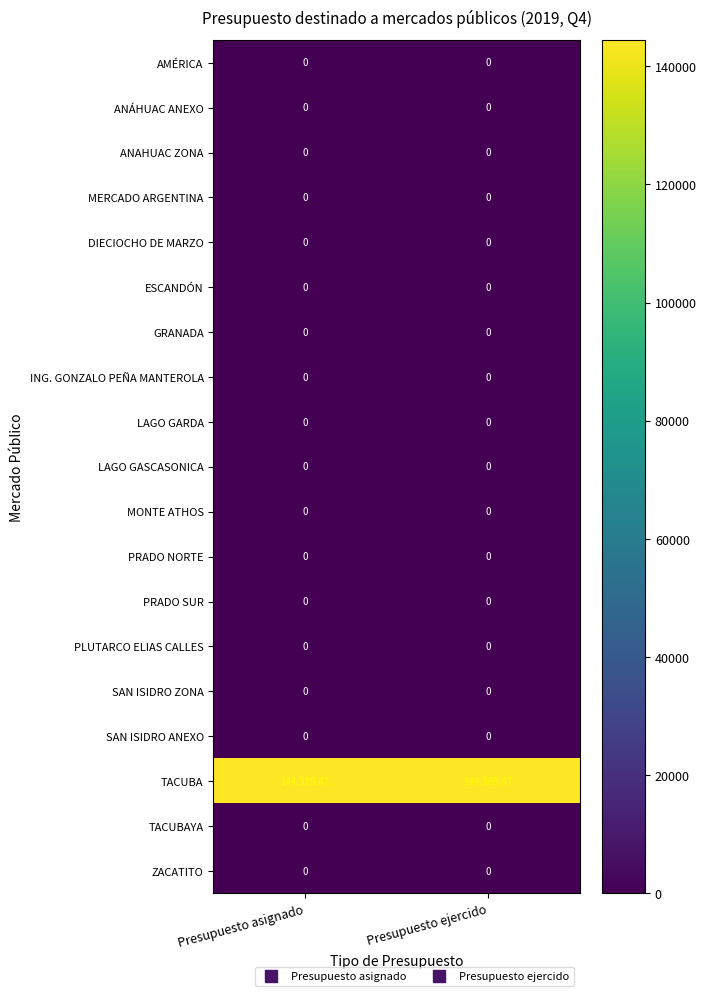

Which series has the largest total across all categories?

TACUBA